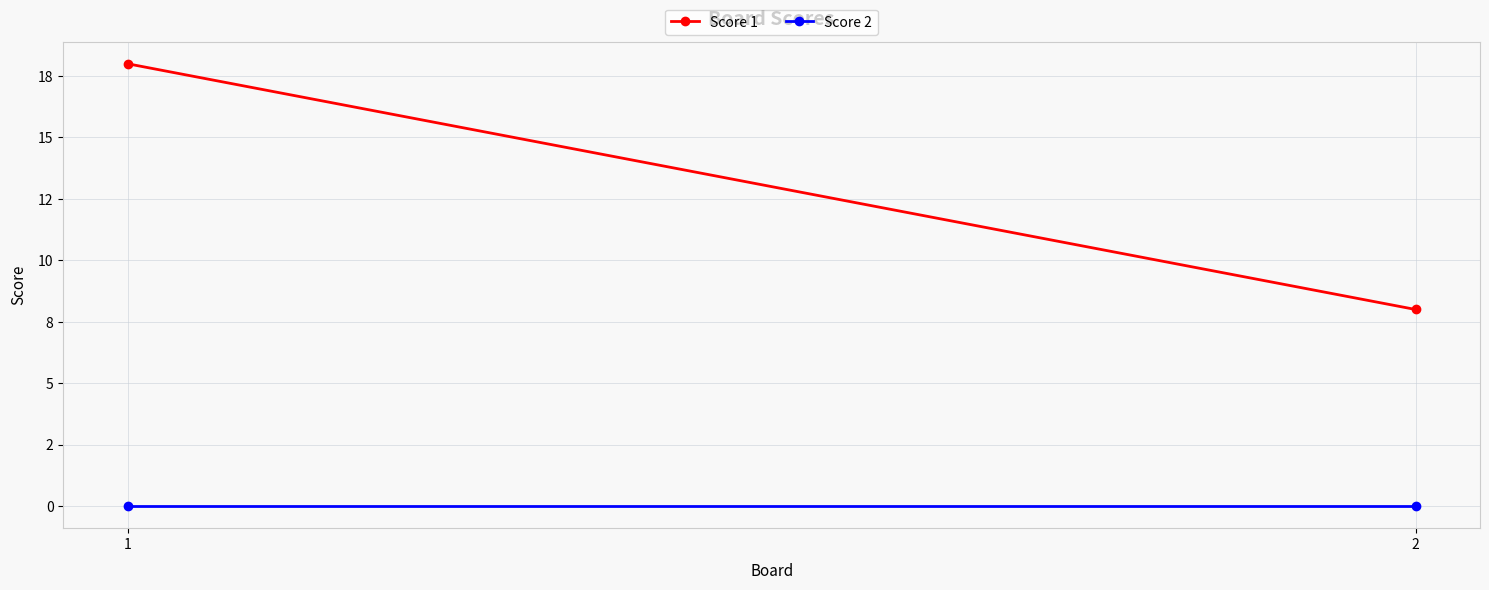

At which label does Score 2 reach its minimum?

1